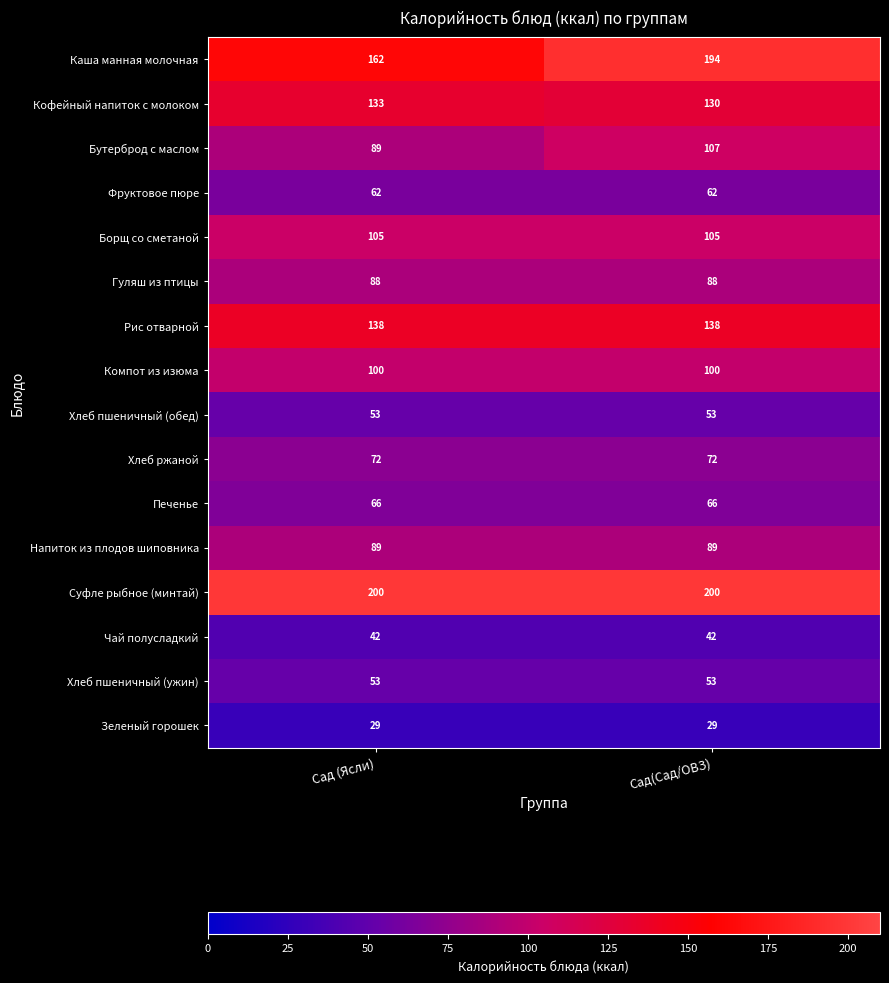

At which category is the sum across all series the highest?

Сад(Сад/ОВЗ)